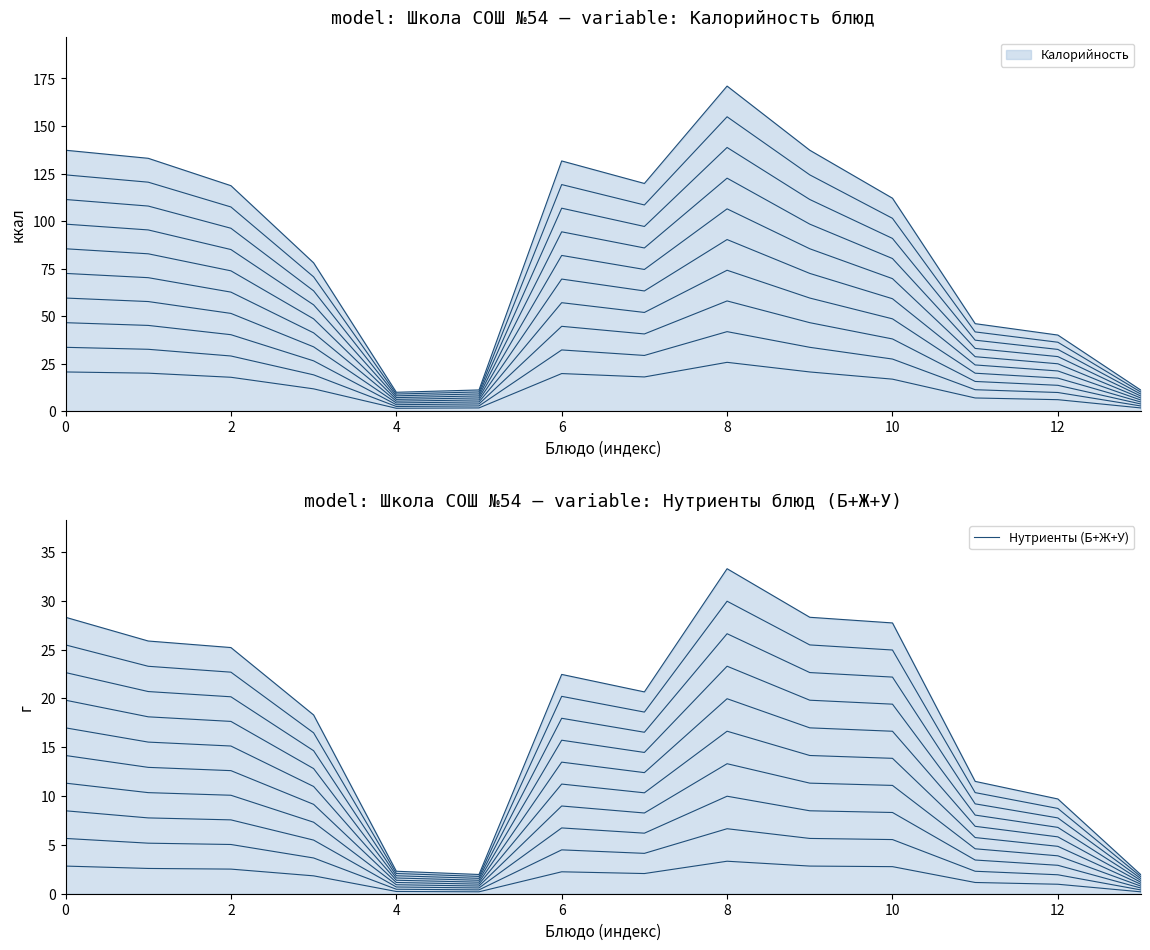

True or false: Калорийность ×1.00 and Нутриенты ×1.00 intersect in this chart.

False